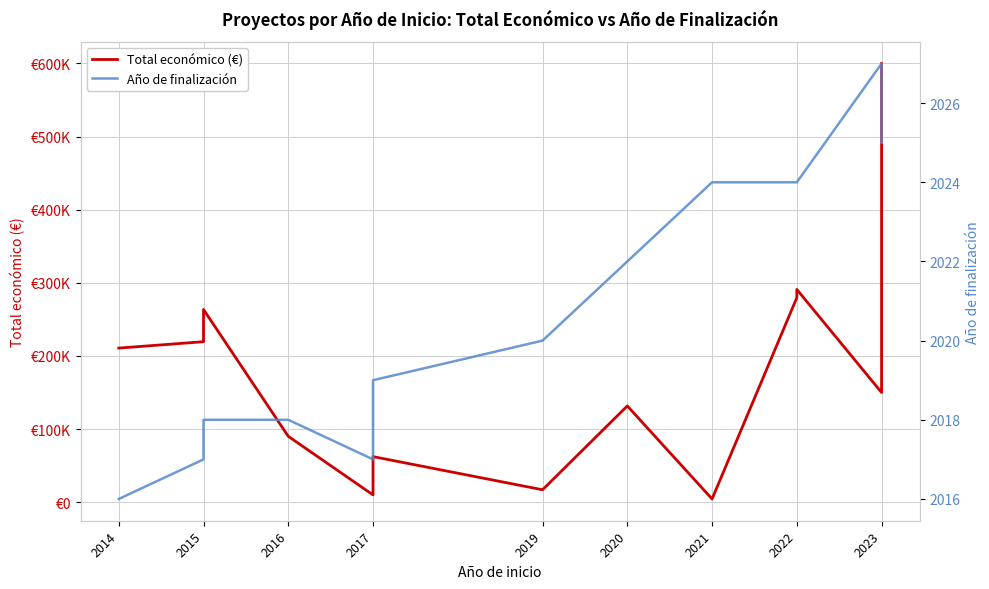

At 2021, list the series in order from largest to smallest.

Total económico (€), Año de finalización